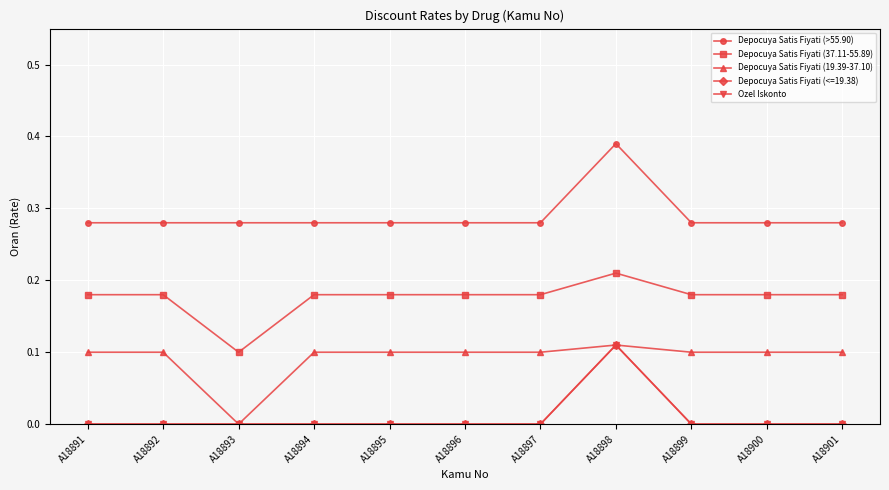

True or false: Depocuya Satis Fiyati (19.39-37.10) and Depocuya Satis Fiyati (37.11-55.89) cross at least once.

False